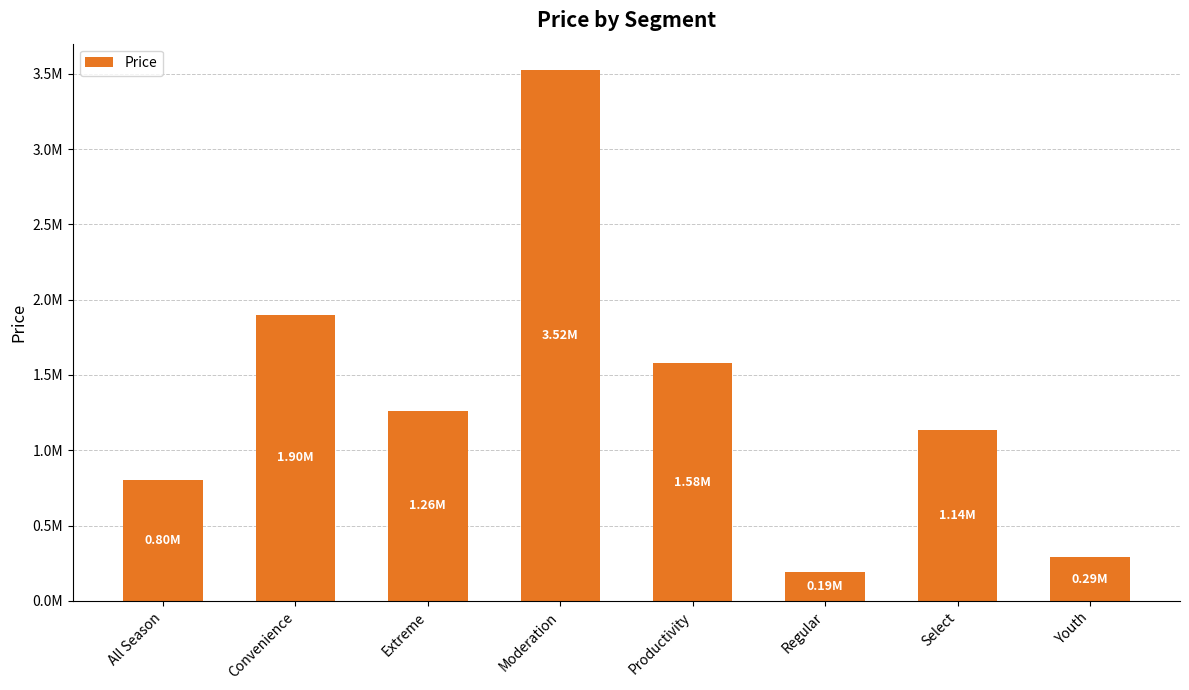

What is the label of the 4th bar from the right?

Productivity